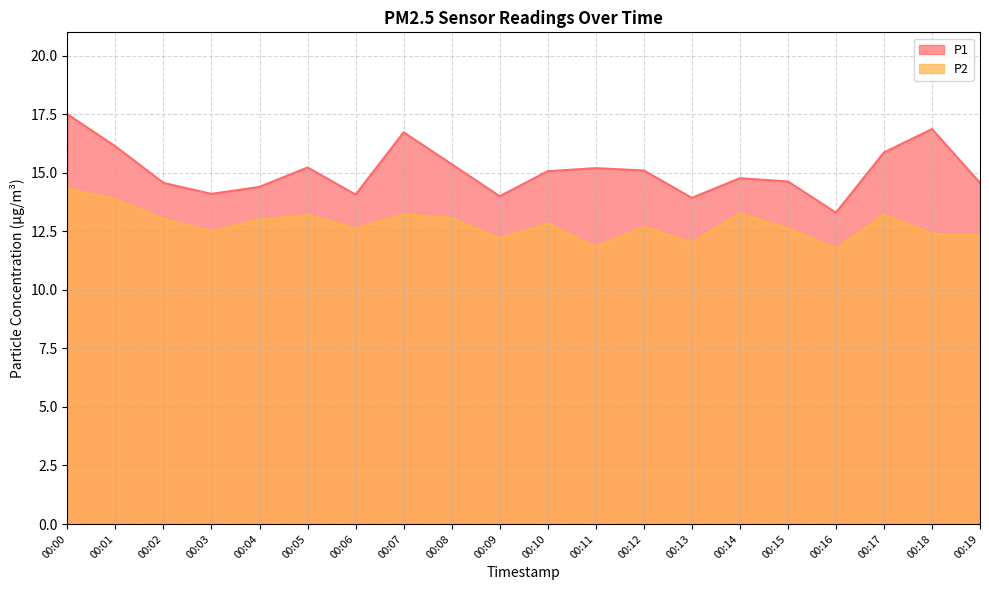

Rank the series at 00:12 from highest to lowest value.

P1, P2